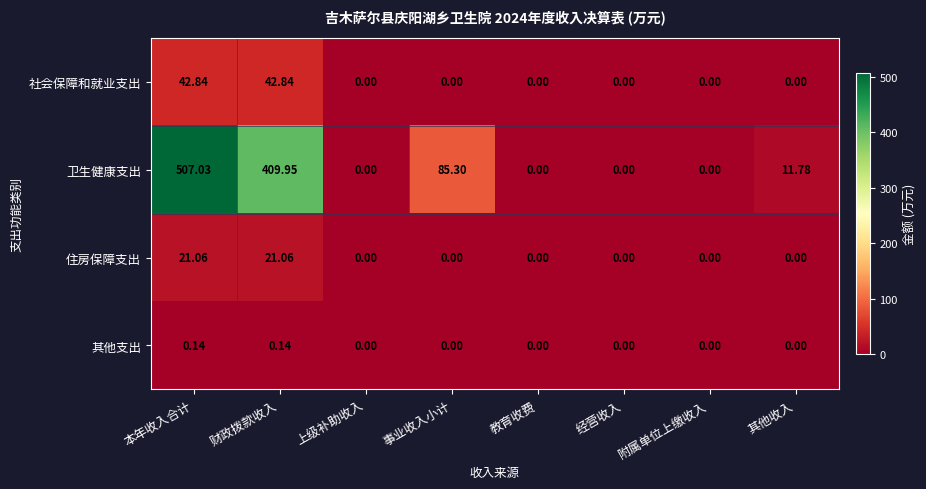

At which category does the chart reach its peak across all series?

本年收入合计